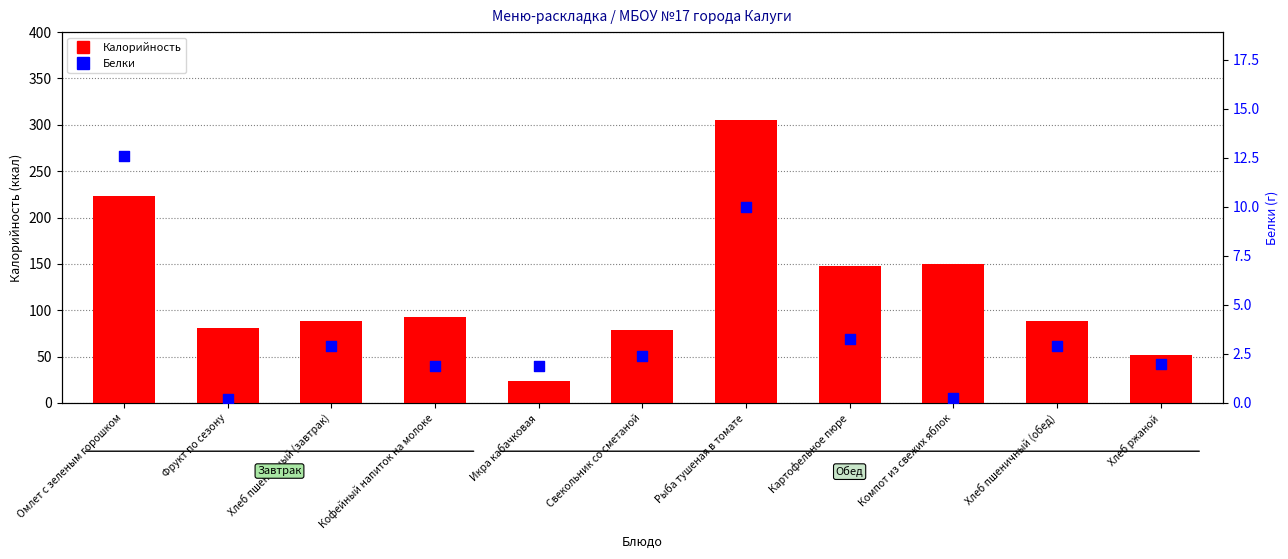

Which series reaches the minimum Y coordinate?

Белки